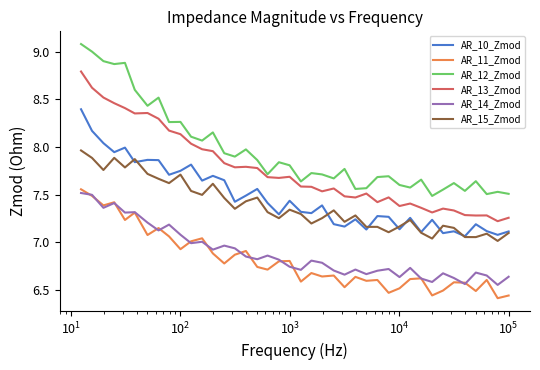

True or false: AR_15_Zmod and AR_12_Zmod intersect in this chart.

False